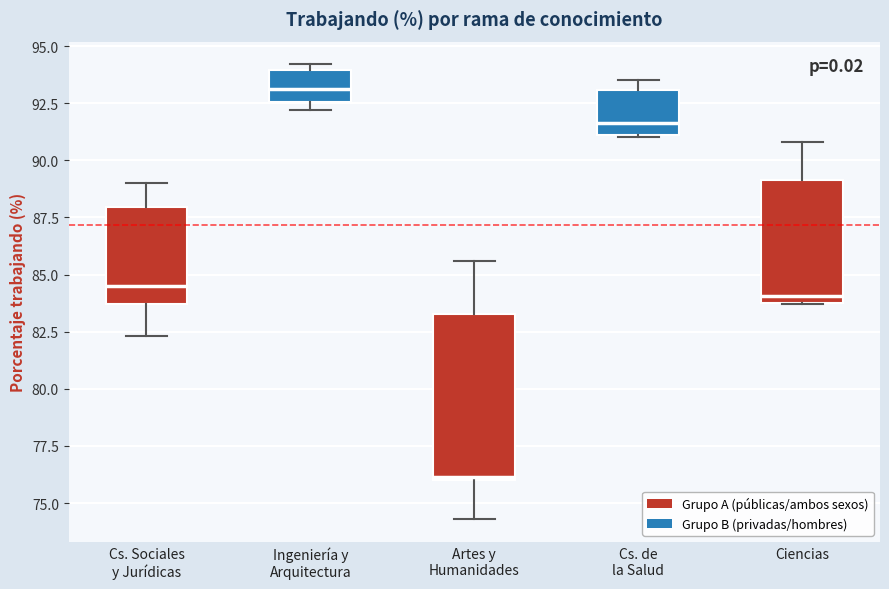

Which box's median line is the lowest?

Artes y Humanidades